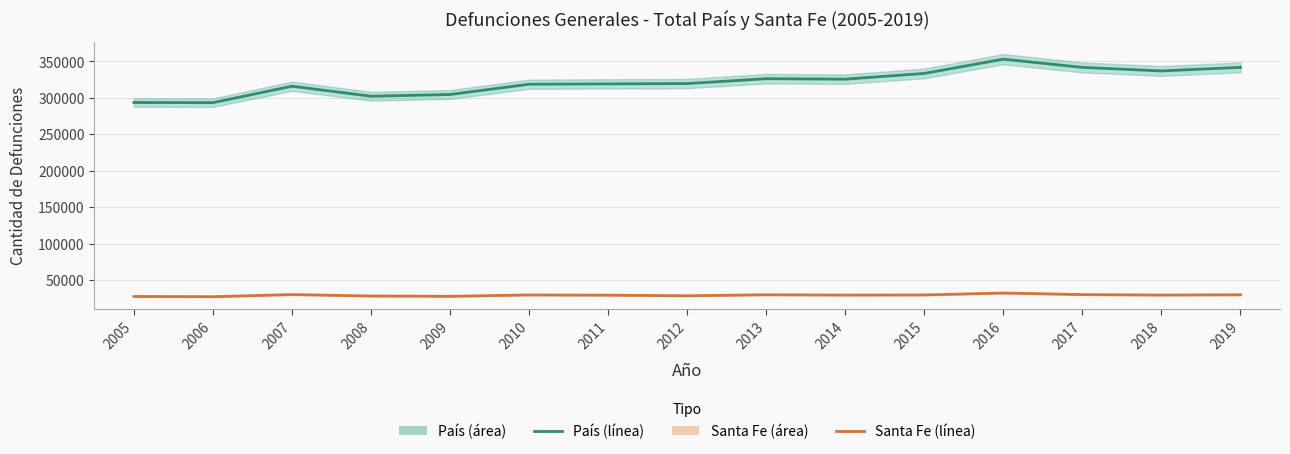

What is the maximum value for Santa Fe?

32181